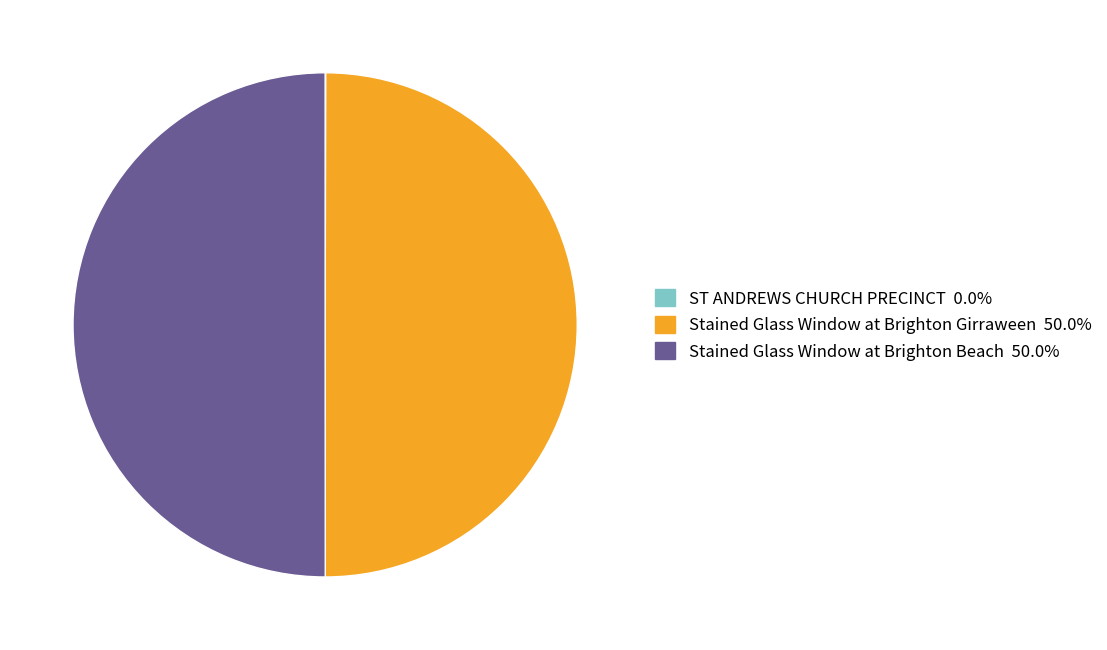

Is the sum of Stained Glass Window at Brighton Girraween and Stained Glass Window at Brighton Beach greater than half?

Yes